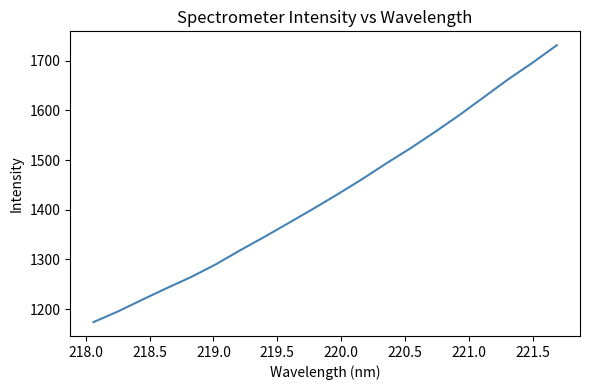

What is the minimum value shown in the chart?

1174.0